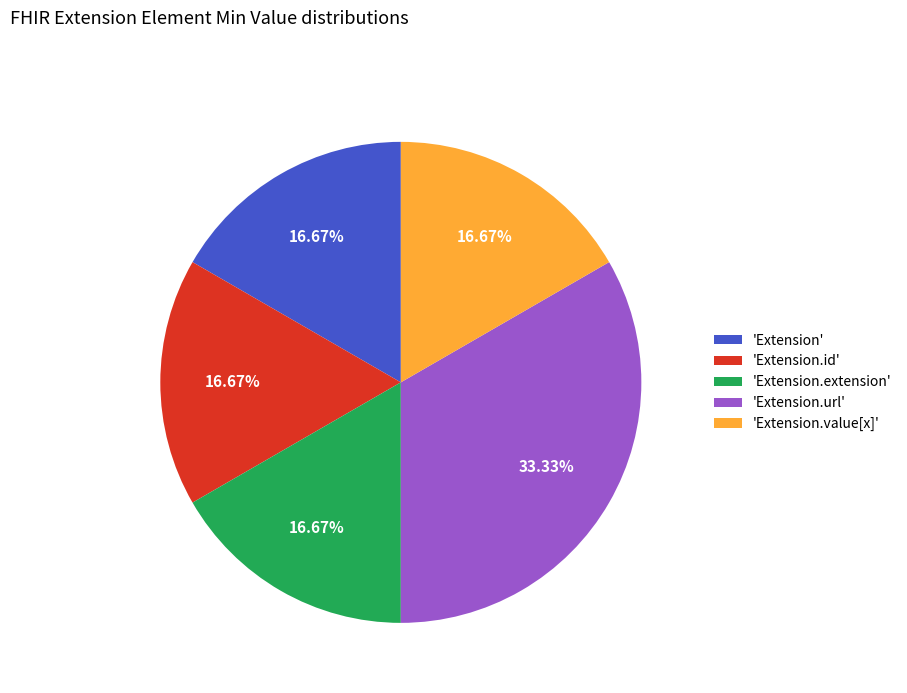

To the nearest percent, what is the difference between the largest and smallest slice percentages?

17%